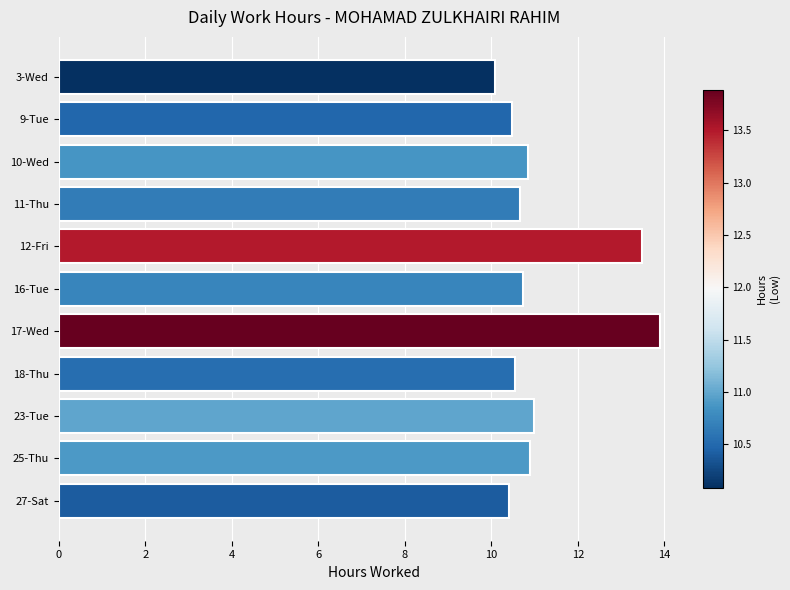

What is the sum of all values?

123.0